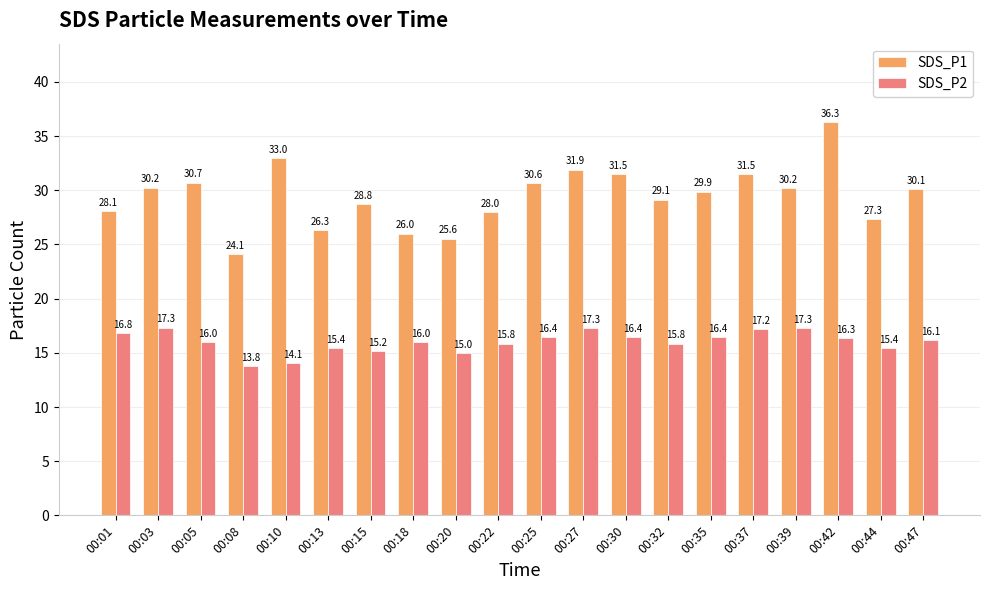

At which label is SDS_P1 closest to 30?

00:35